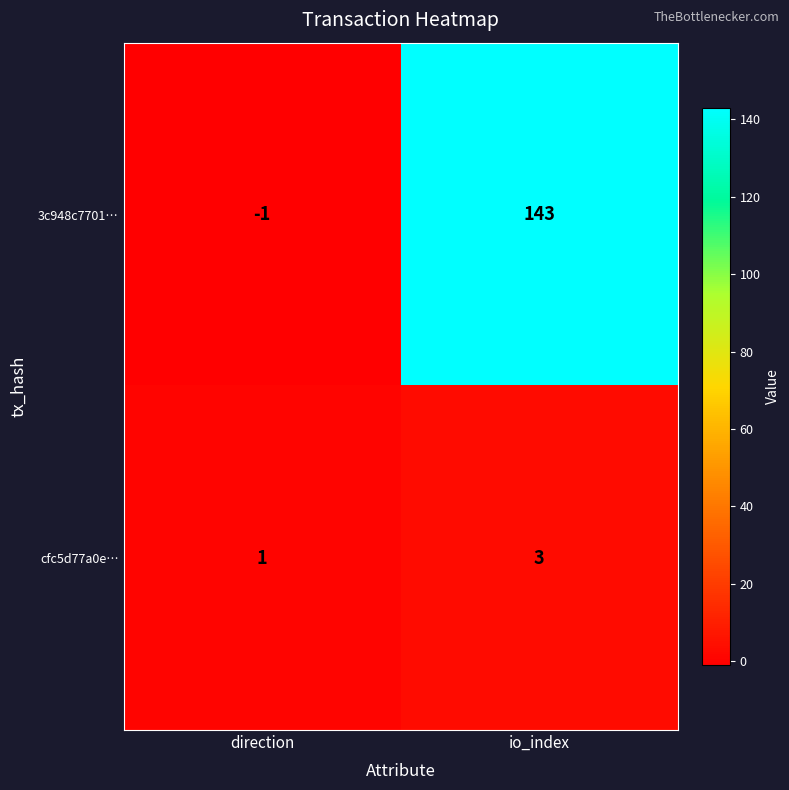

Which category has the highest value across all series?

io_index